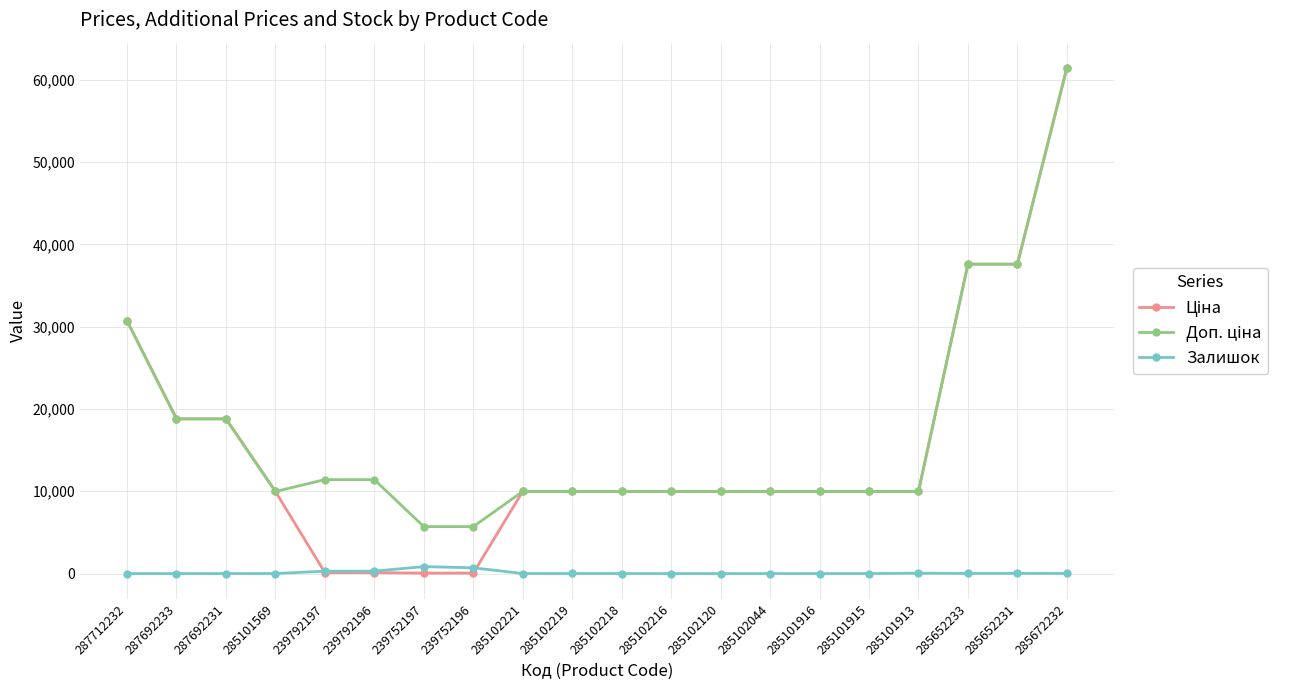

What is the sum of all Залишок values?

2244.0